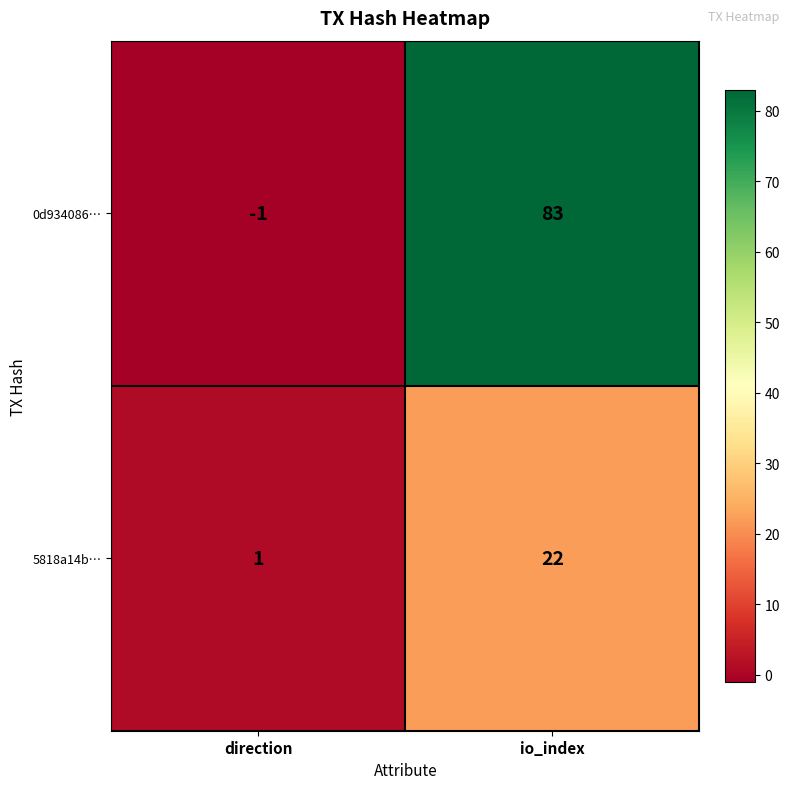

Reading left to right, transcribe all the data shown in this chart.

0d934086…: -1	83
5818a14b…: 1	22